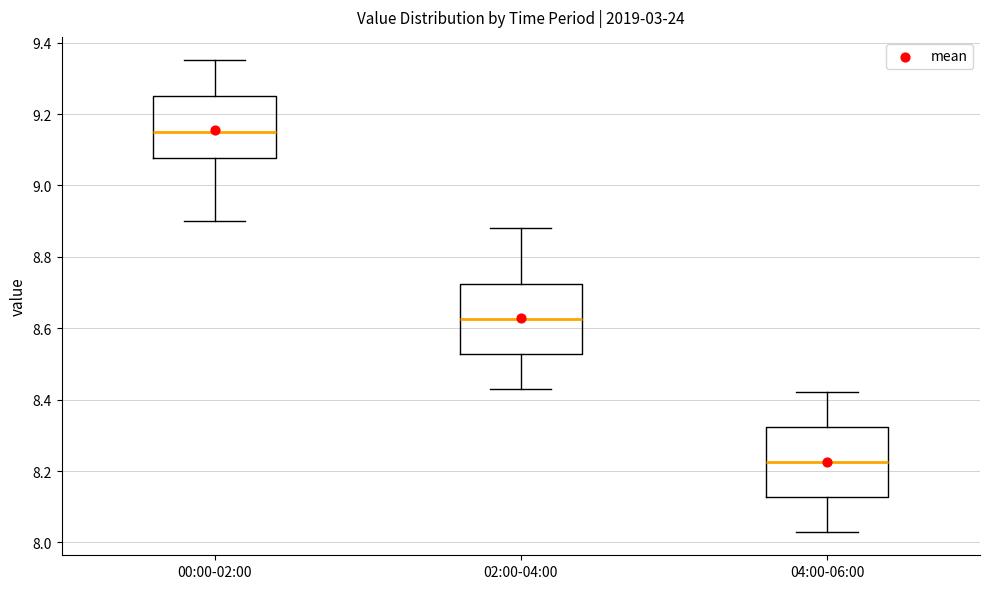

Which box's median line is the lowest?

04:00-06:00